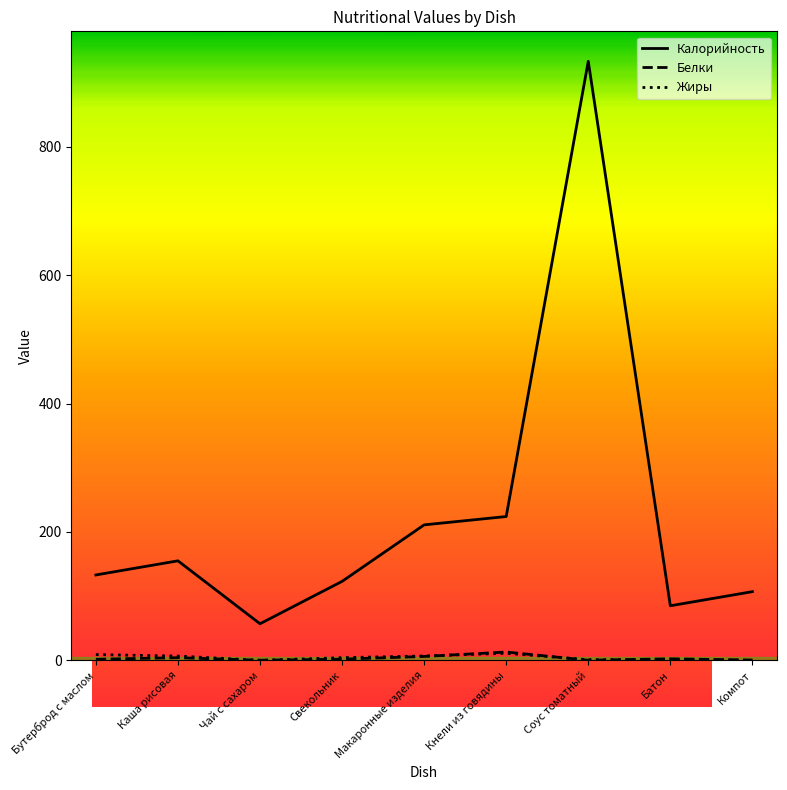

Which series changed the most between Макаронные изделия and Батон?

Калорийность